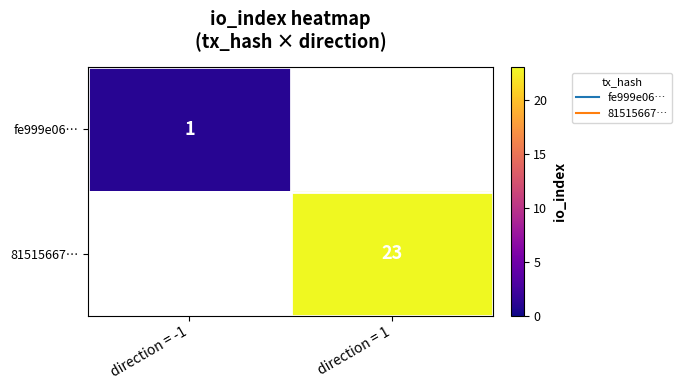

Is the value of 81515667… at direction = -1 greater than the value of fe999e06… at direction = -1?

No